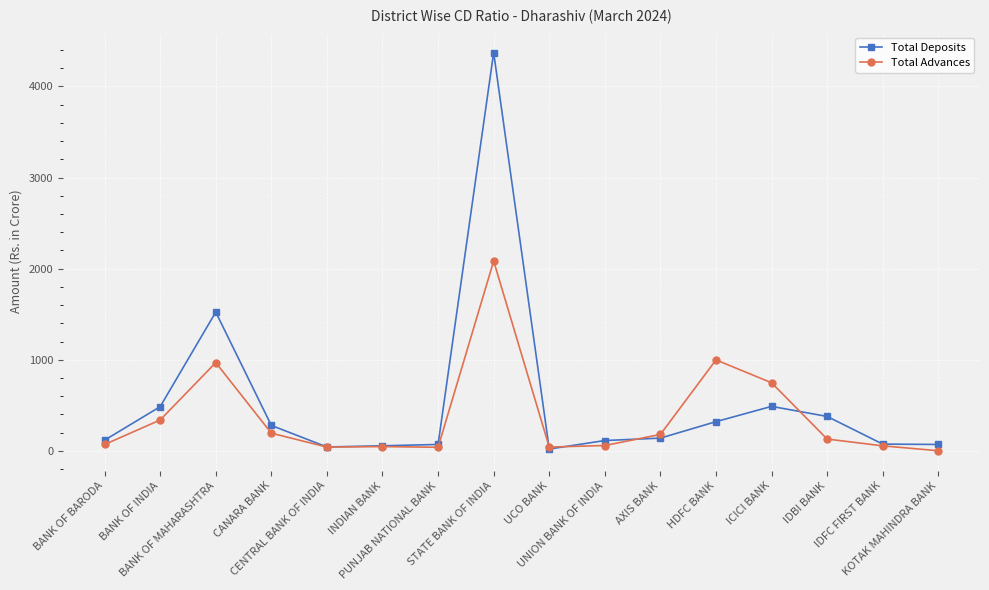

True or false: Total Deposits has more than 1 interior local peaks.

True